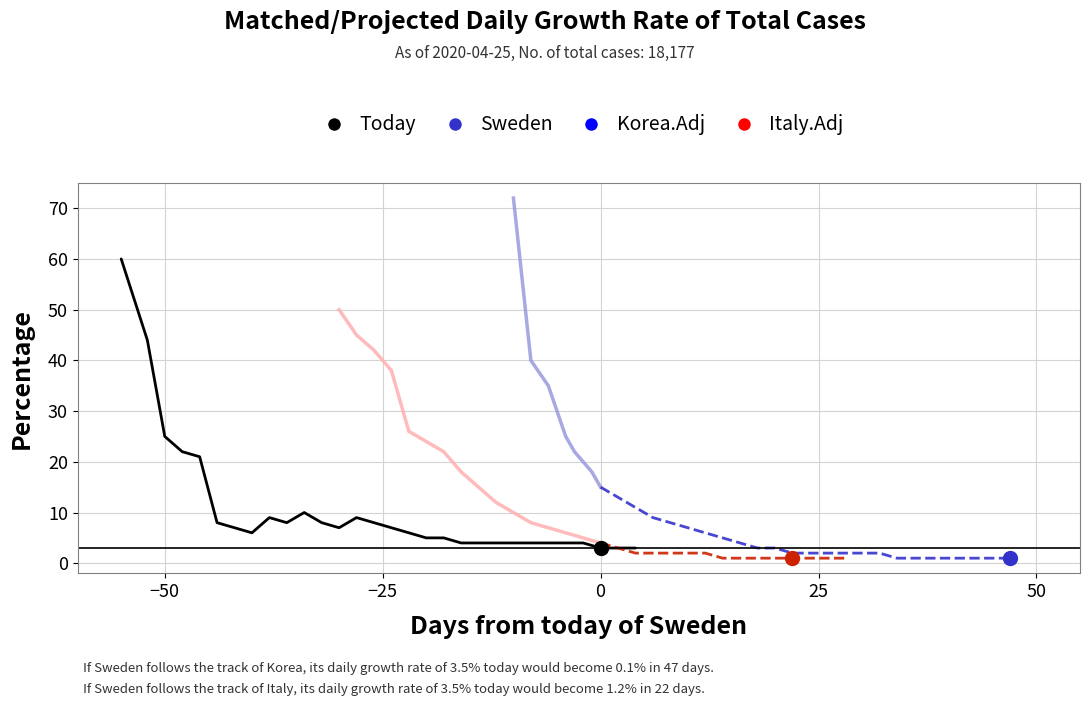

Reading right to left, list all the values displayed in this chart.

Sweden: 3	3	3	4	4	4	4	4	4	4	4	5	5	6	7	8	9	7	8	10	8	9	6	7	8	21	22	25	44	60
Korea.Adj: 1	1	1	1	1	2	2	2	2	2	2	3	3	4	5	6	7	8	9	11	13	15	18	20	22	25	30	35	40	72
Italy.Adj: 1	1	1	1	1	1	1	1	2	2	2	2	2	3	4	5	6	7	8	10	12	15	18	22	24	26	38	42	45	50